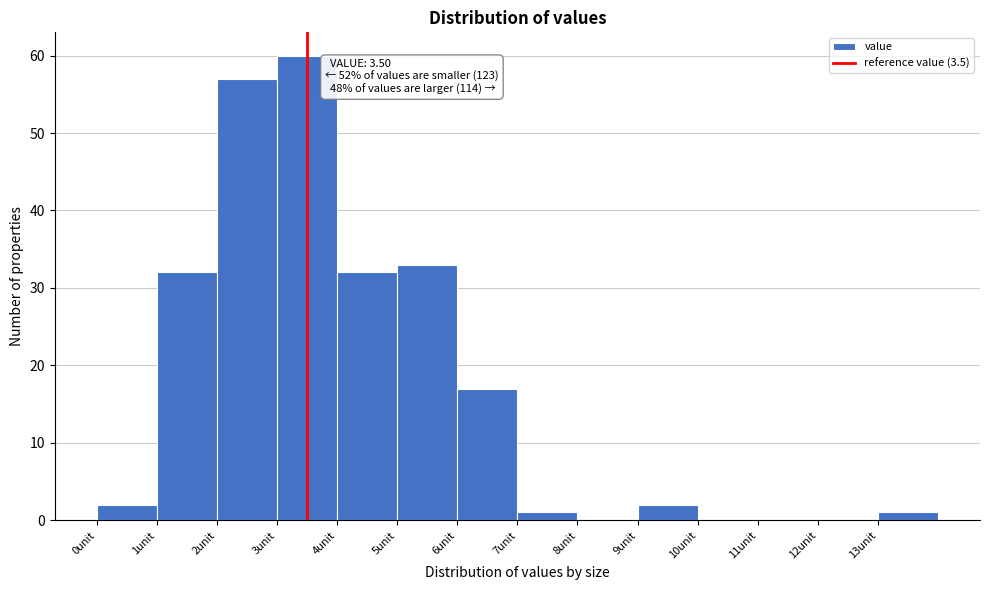

Which range on the x-axis has the tallest bar?

3 to 4